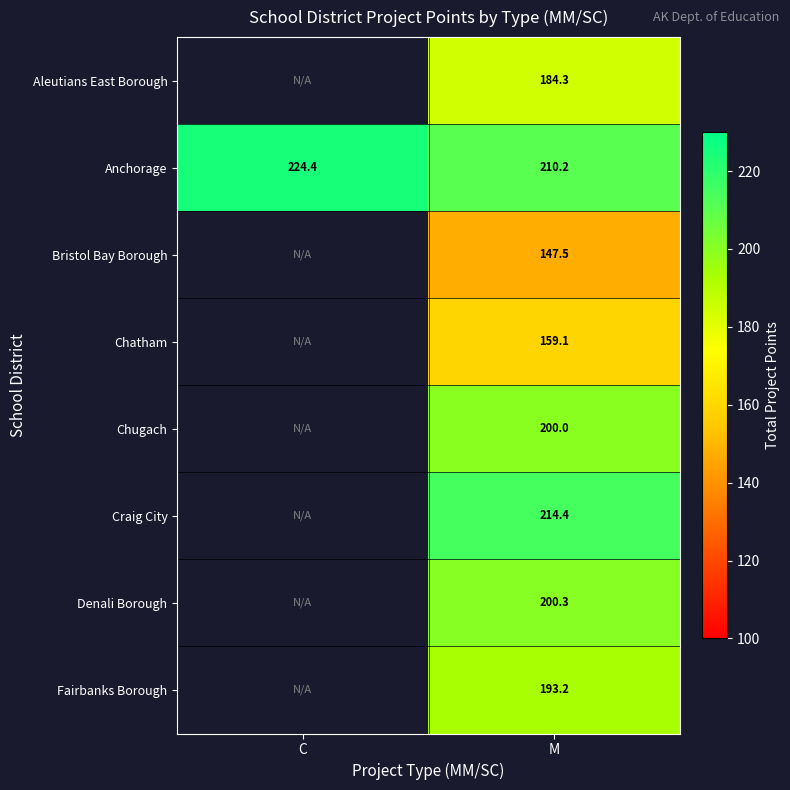

The value of Anchorage at M is 210.2. True or false?

True